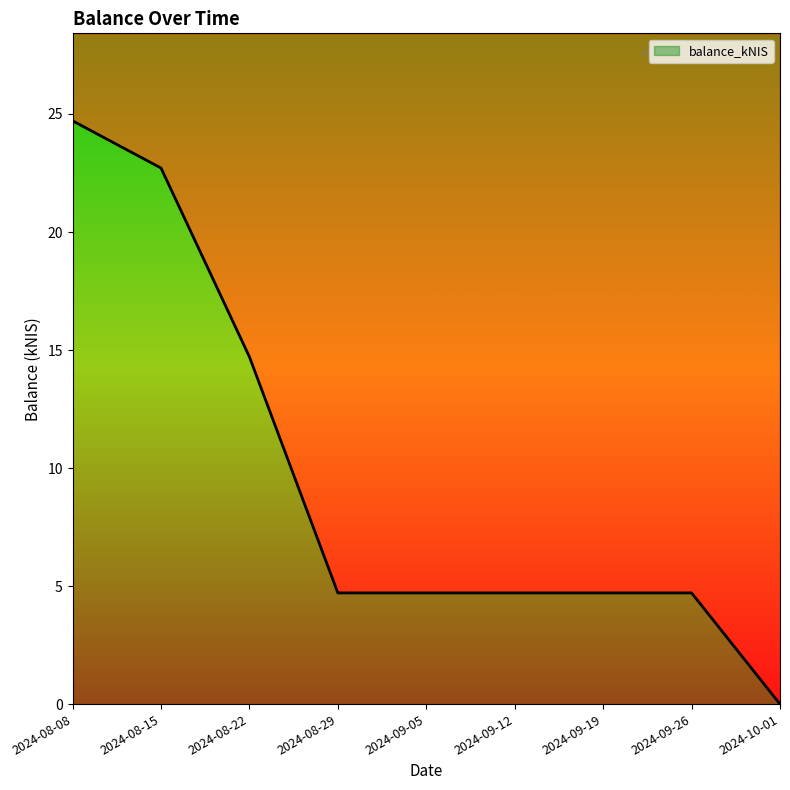

What is the label of the 4th point from the right?

2024-09-12